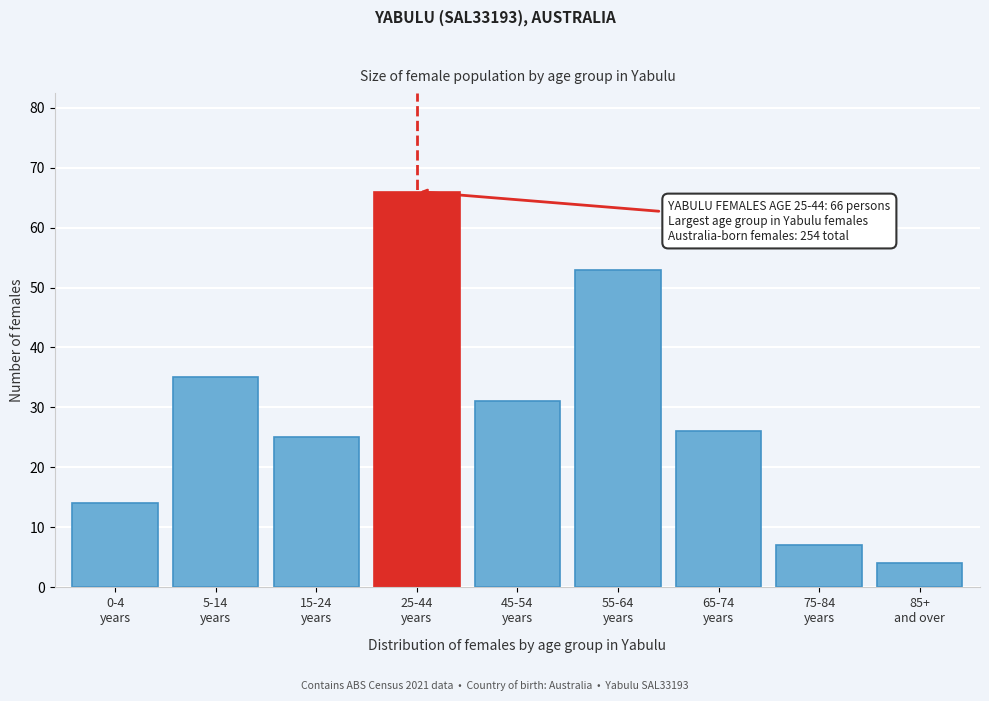

Reading left to right, extract all data points from this chart.

14	35	25	66	31	53	26	7	4